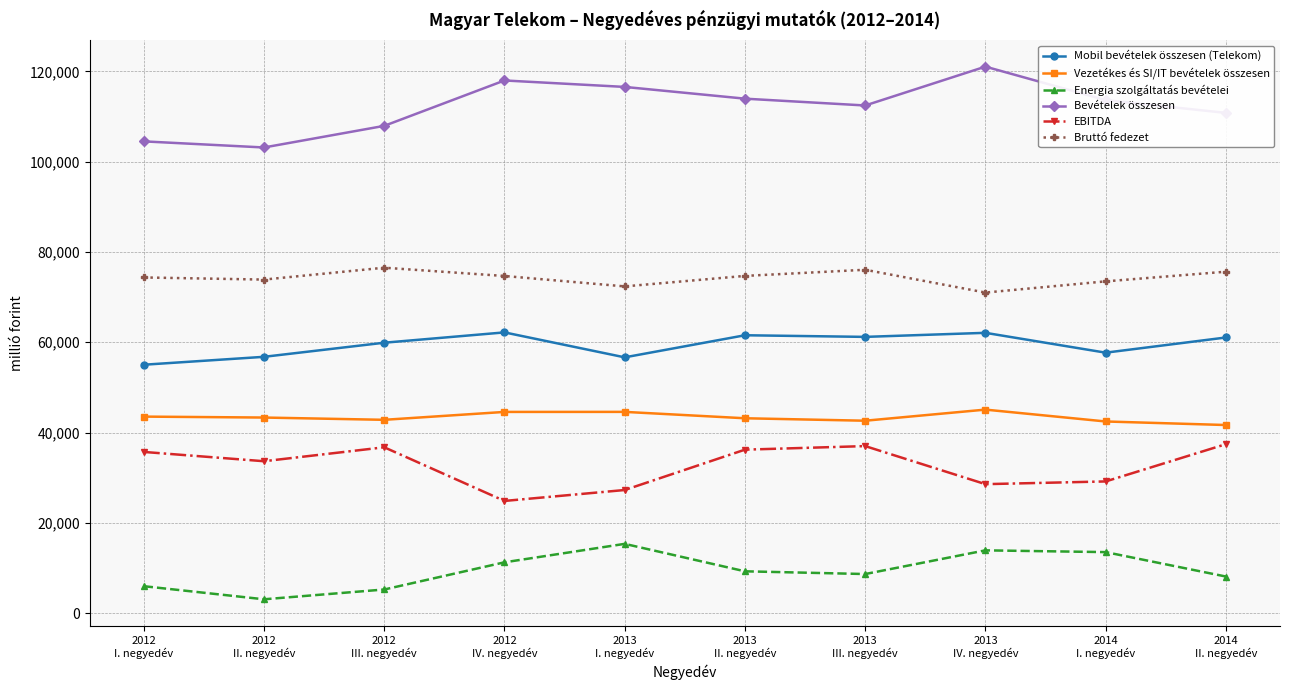

How many series are shown in this chart?

6